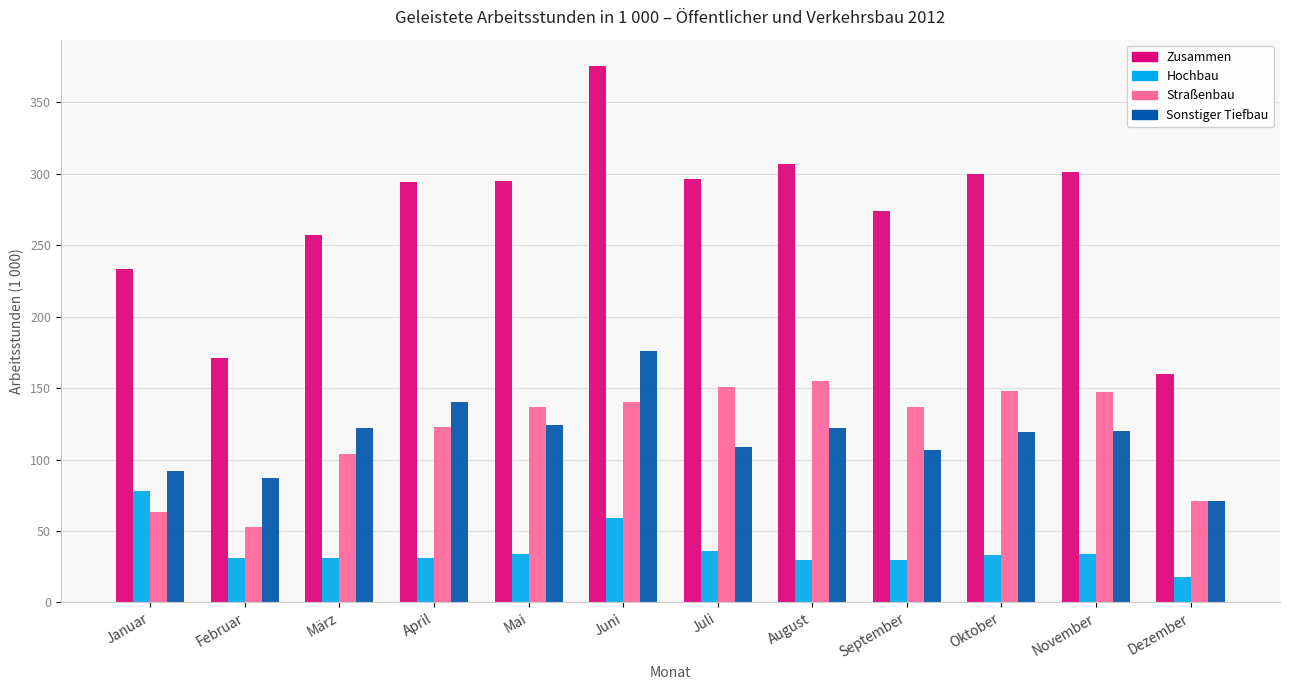

What is the spread (max minus min) of values at Juli?

260